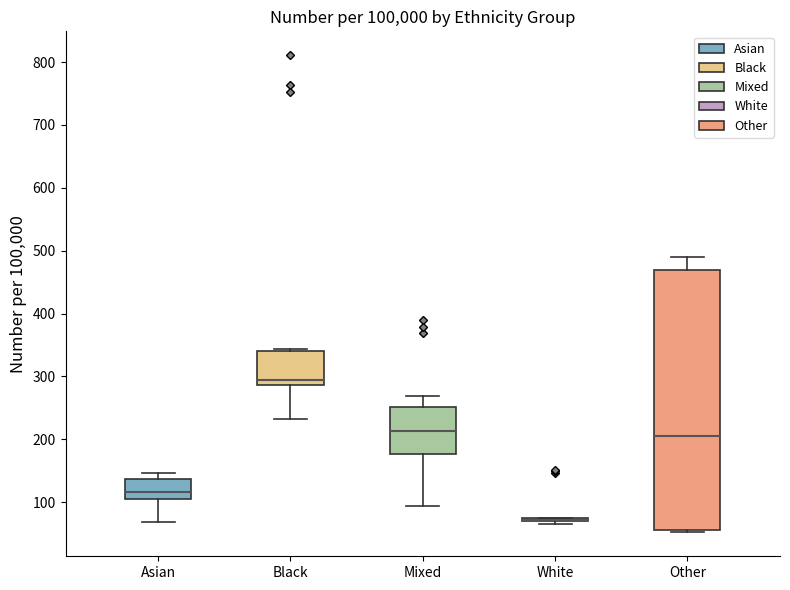

Where is the lower edge of the box for Mixed on the y-axis? The values are not printed on the chart, so give them approximately, as read against the axis.

180